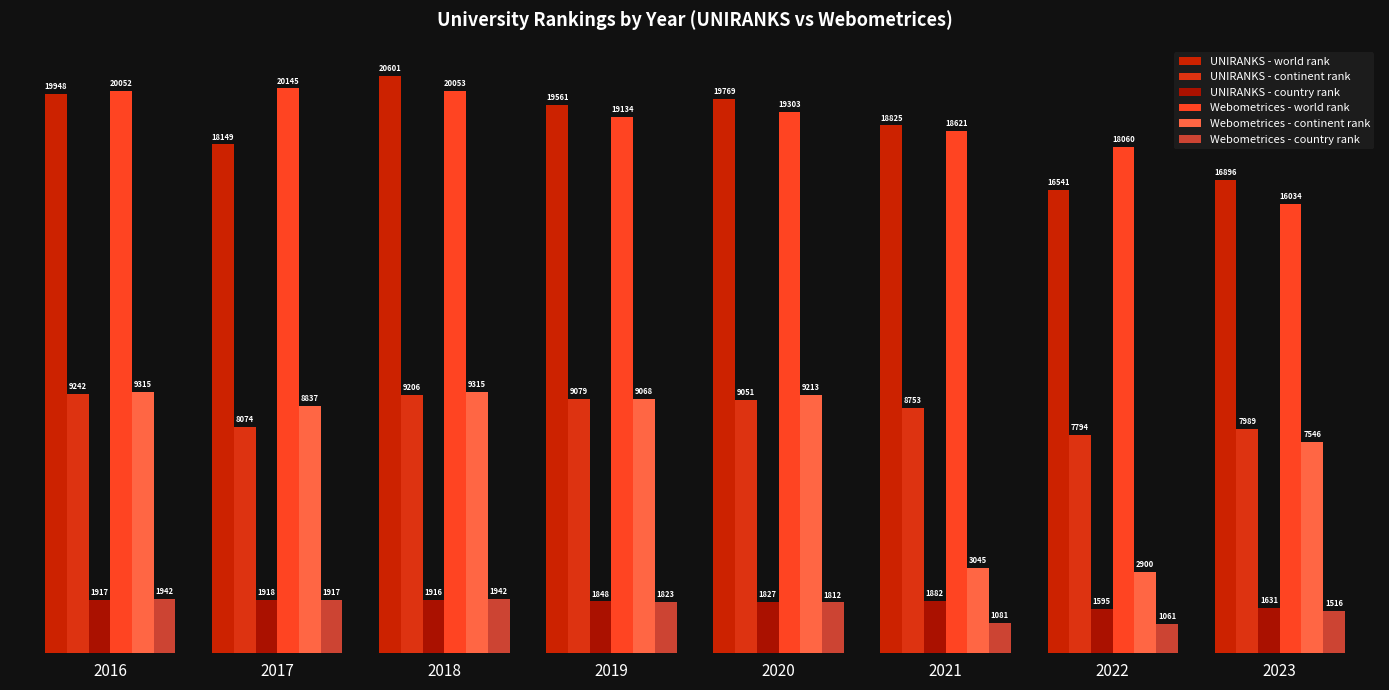

What is the value of the Webometrices - world rank bar at the 6th from the left?

18621